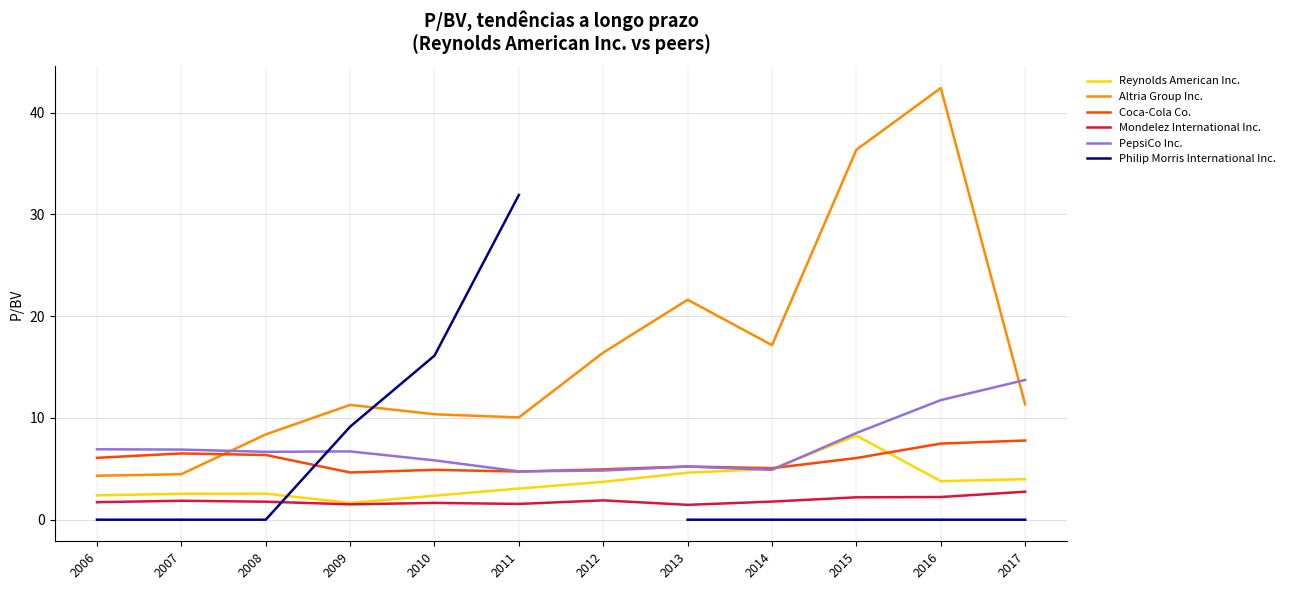

Which label corresponds to the smallest value in the chart?

2006